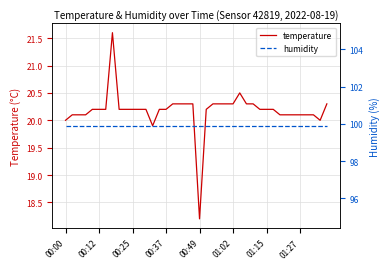

The value of humidity at 39 is 33.3. True or false?

False